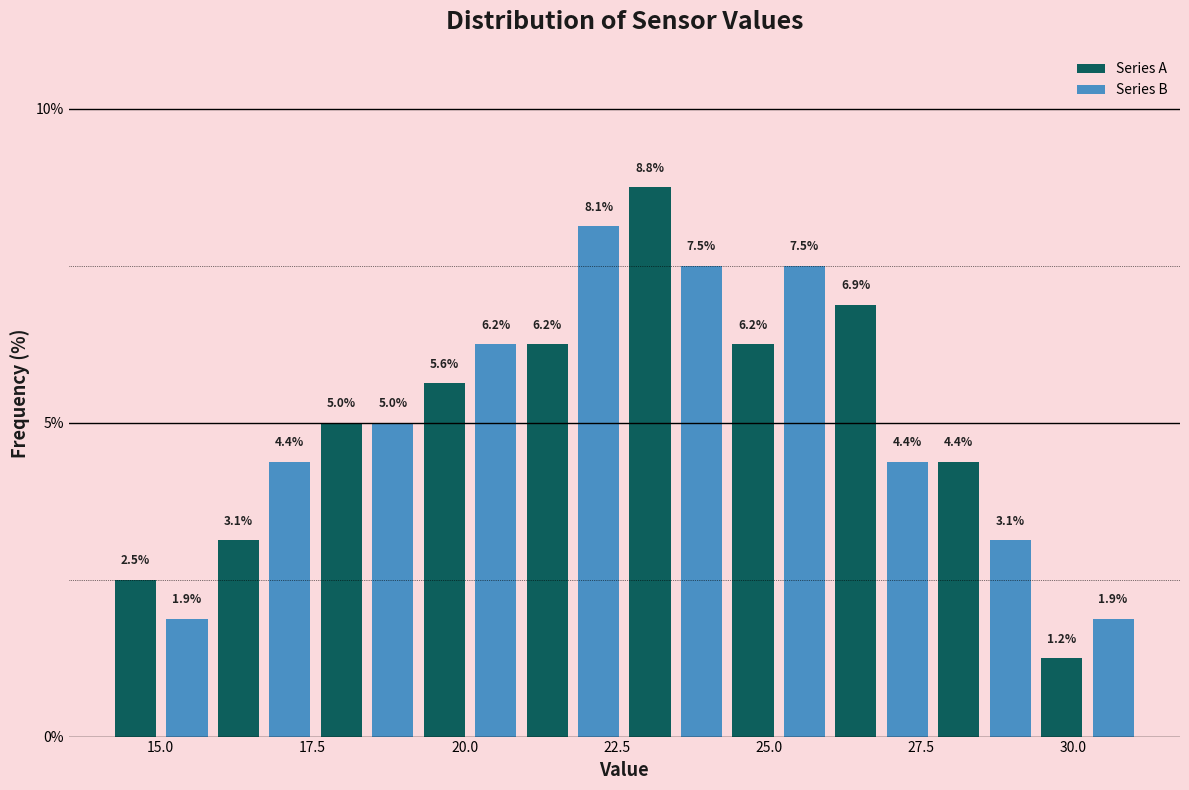

Around what value on the x-axis is the tallest bar? Give the approximate position of its centre, as read against the axis.

23.0